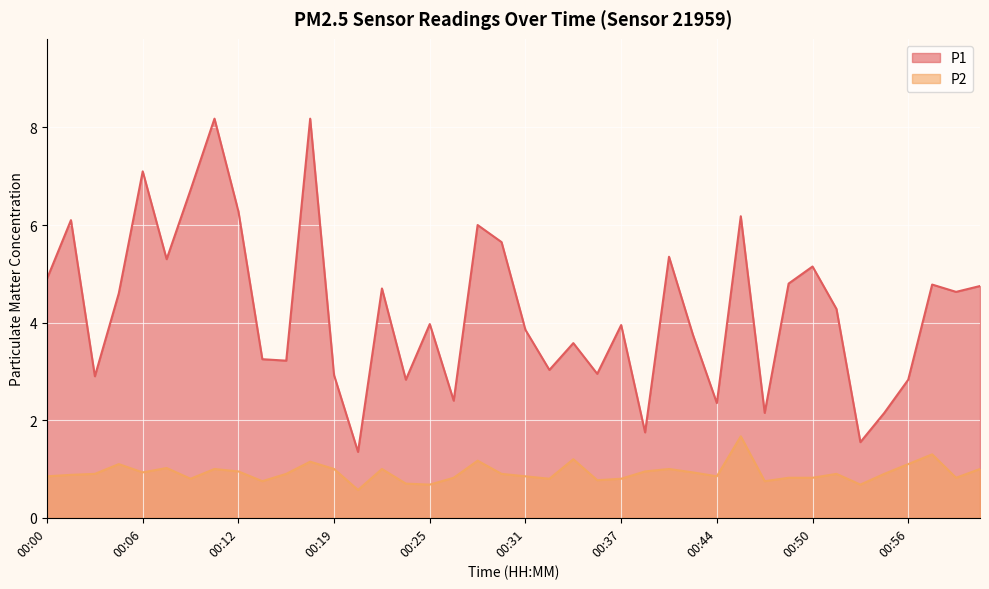

Which series has the widest spread of values?

P1